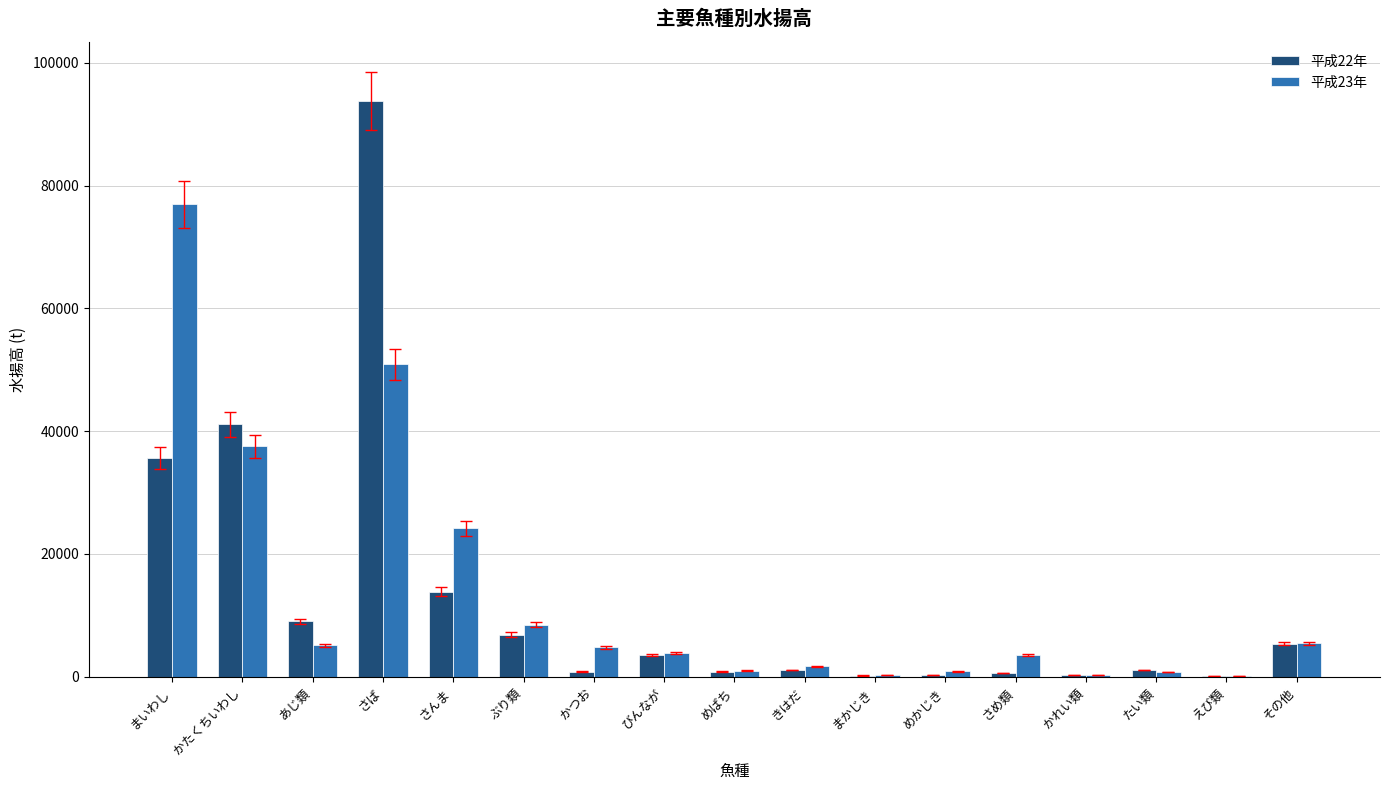

What is the total value across all series at その他?

10831